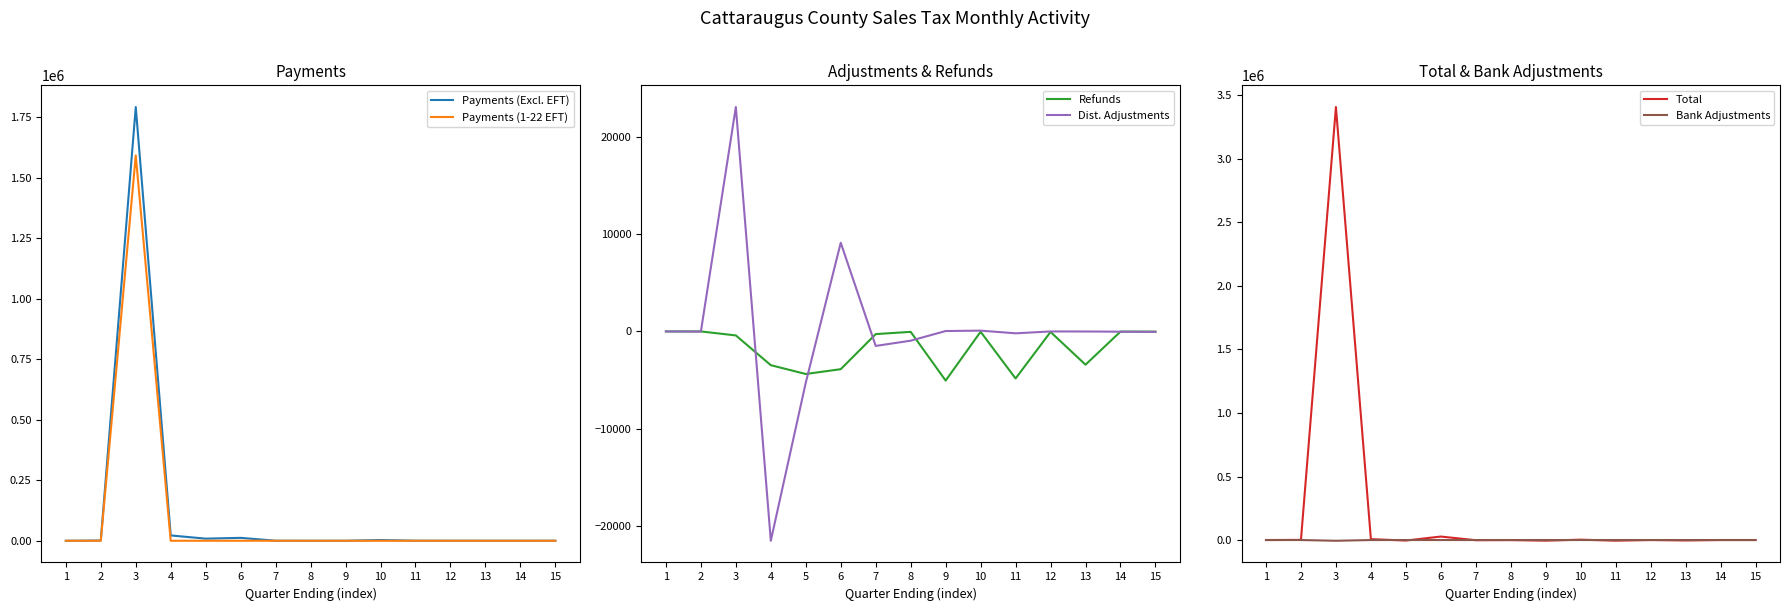

True or false: Total has a value of -3309.6 at 13.

True